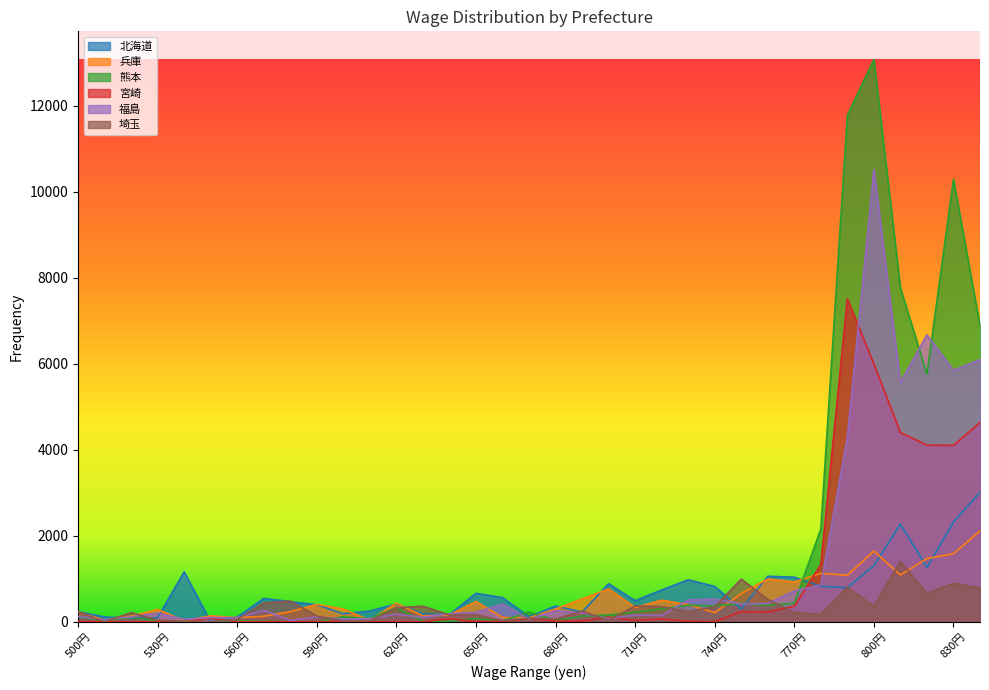

At which label does 兵庫 first exceed 335?

590円